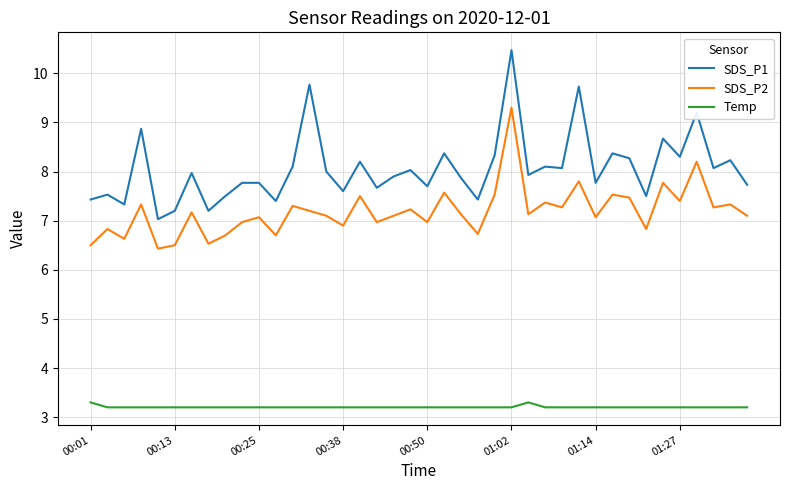

What is the maximum value shown in the chart?

10.5